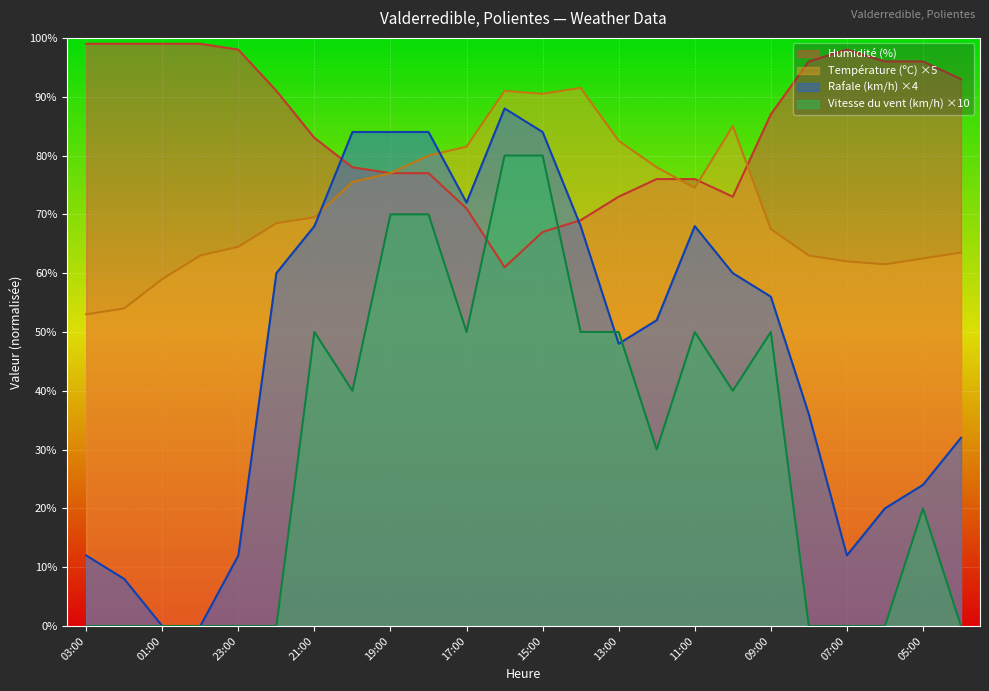

Between 02:00 and 03:00, which is larger?

02:00